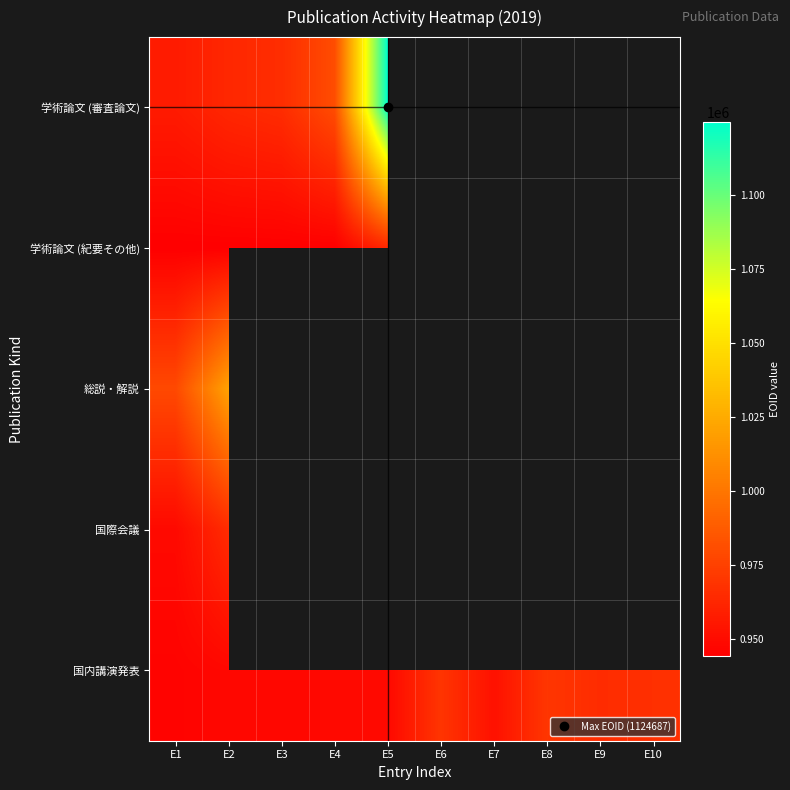

Is it true that 国内講演発表 equals 435255.3 at E10?

False